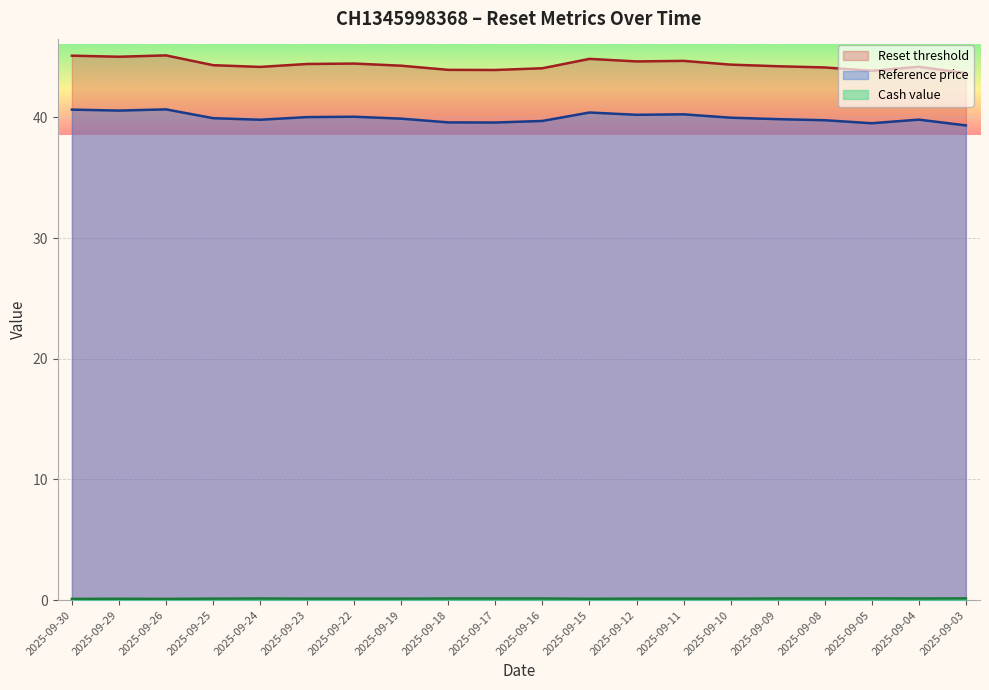

At which category does the chart reach its peak across all series?

2025-09-26